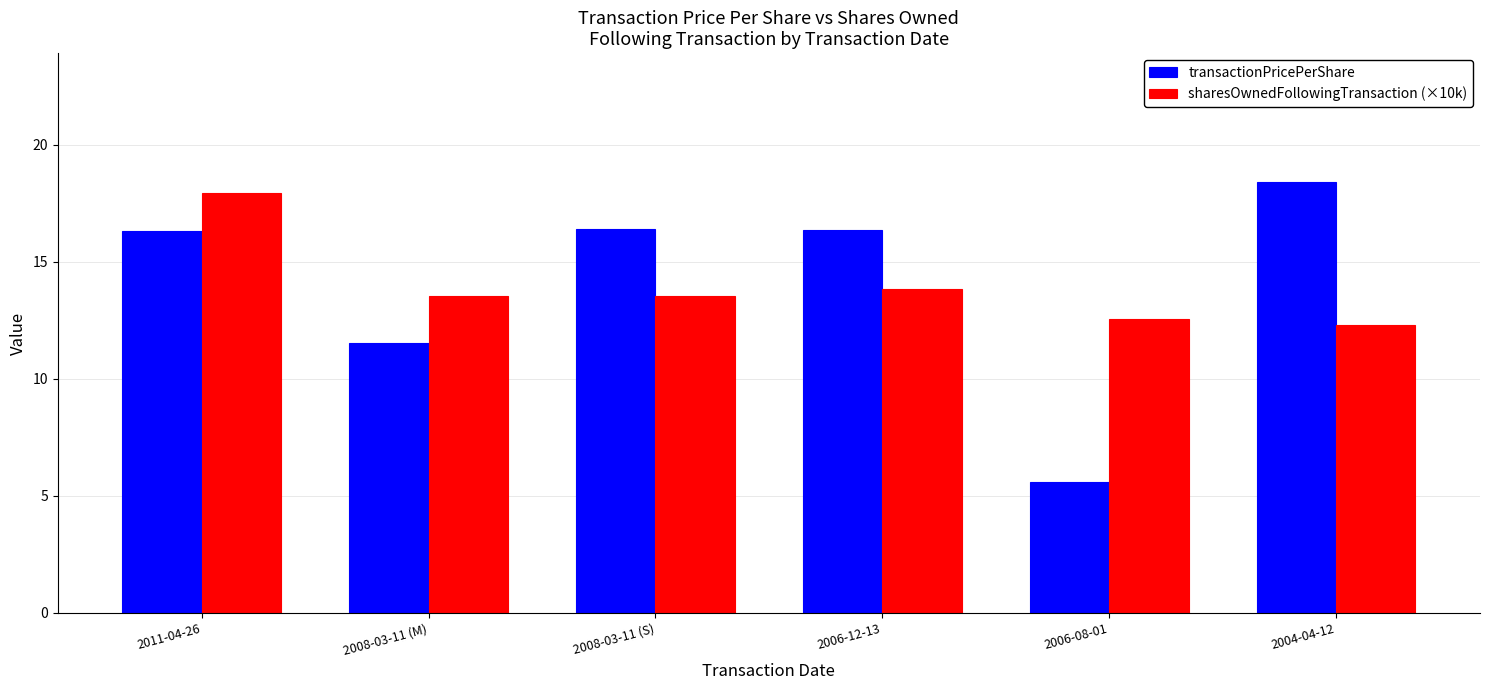

How many values in the sharesOwnedFollowingTransaction (×10k) series exceed 13?

4